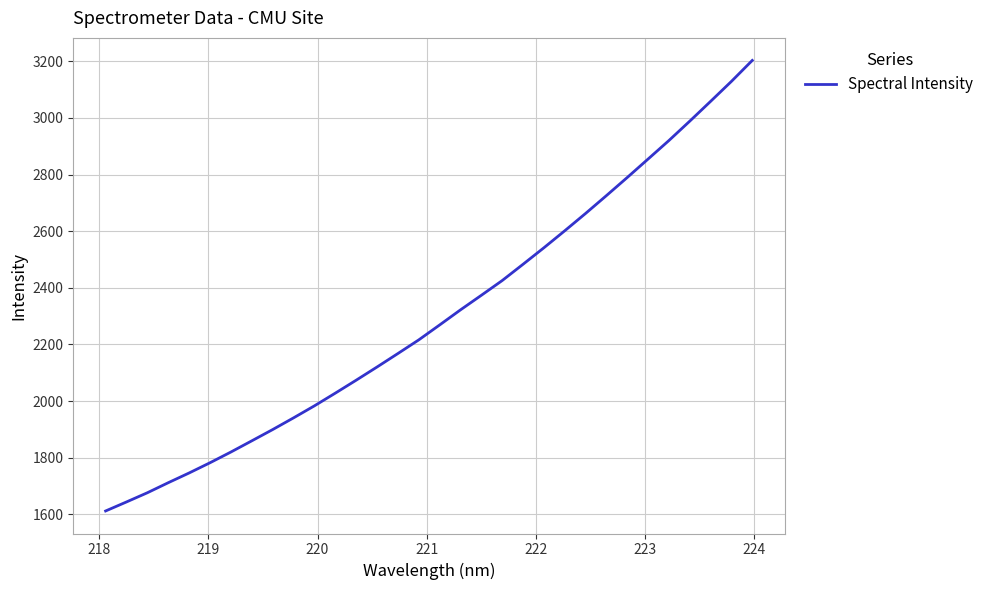

What is the sum of all values?

73633.9